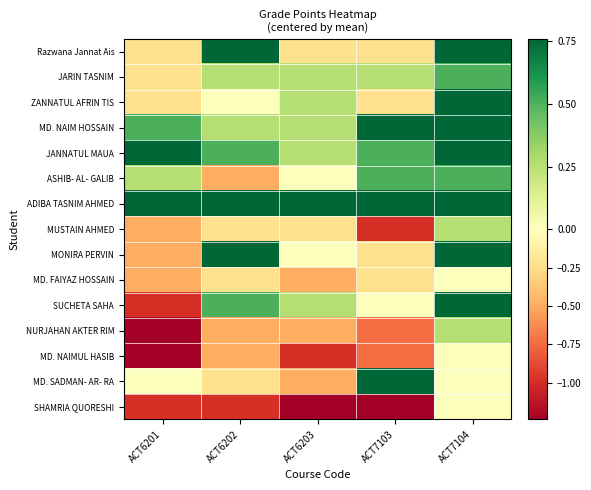

Between ACT6203 and ACT6202, which is larger?

ACT6202